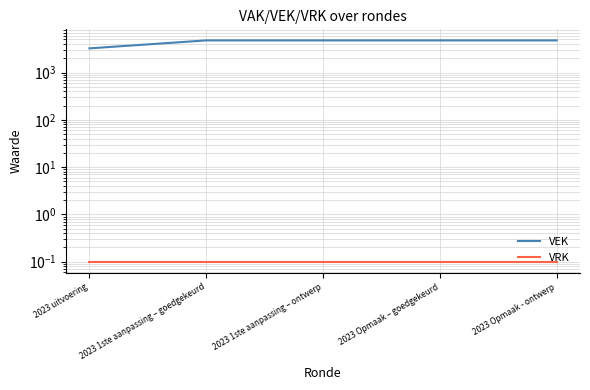

True or false: VEK and VRK intersect in this chart.

False